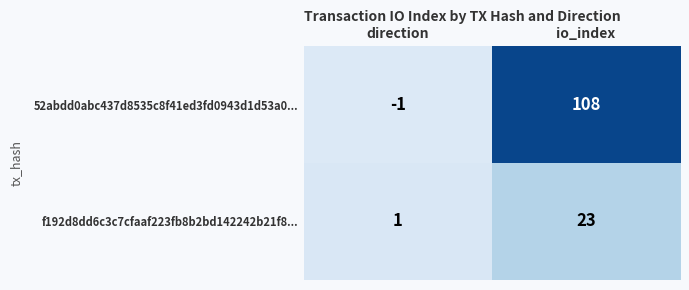

True or false: 52abdd0abc437d8535c8f41ed3fd0943d1d53a0... has a value of 108 at io_index.

True